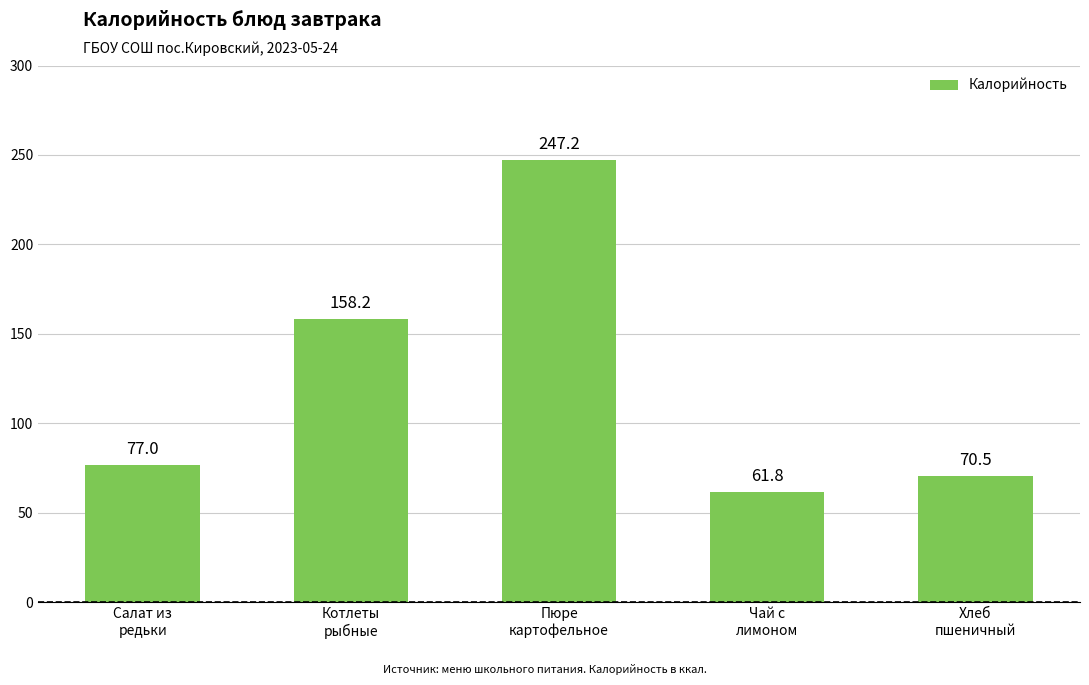

What is the ratio of the value at Салат из
редьки to the value at Хлеб
пшеничный?

1.1